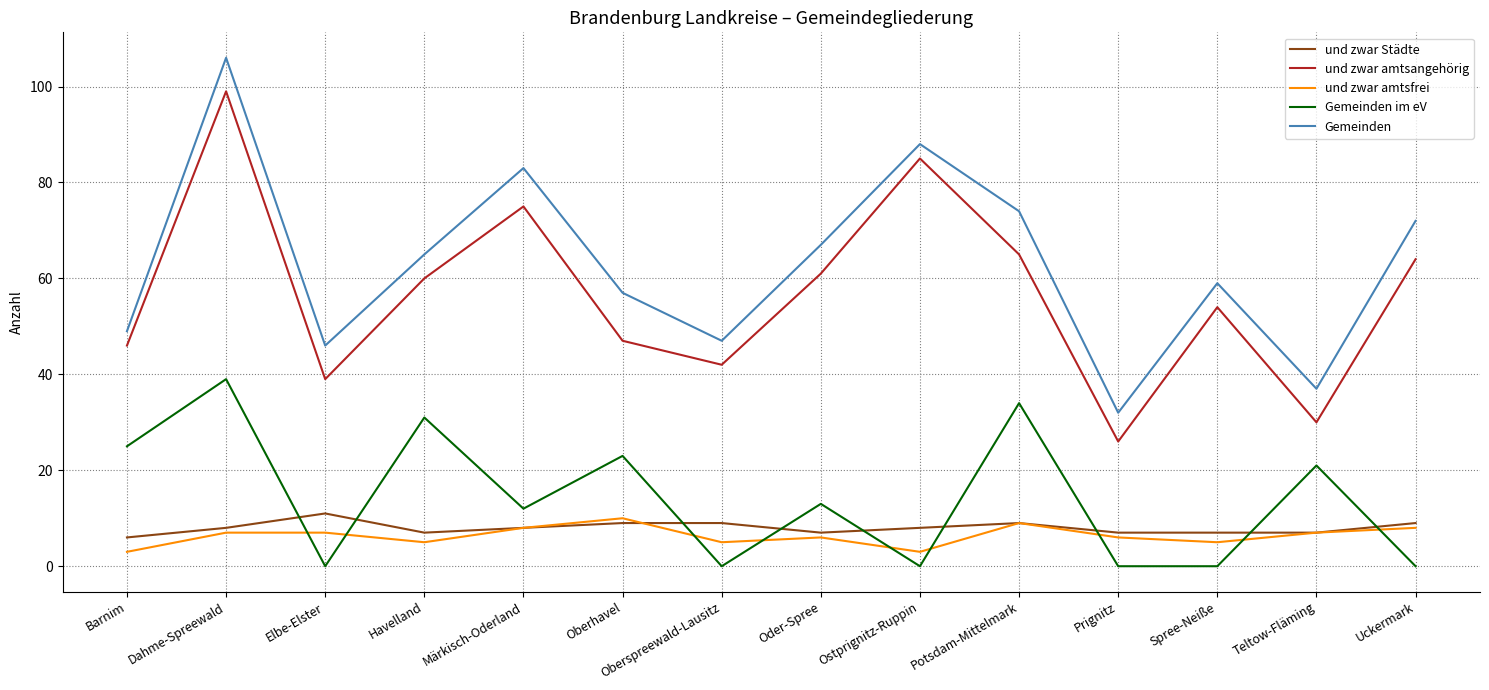

How many interior local valleys does the und zwar amtsangehörig series have?

4